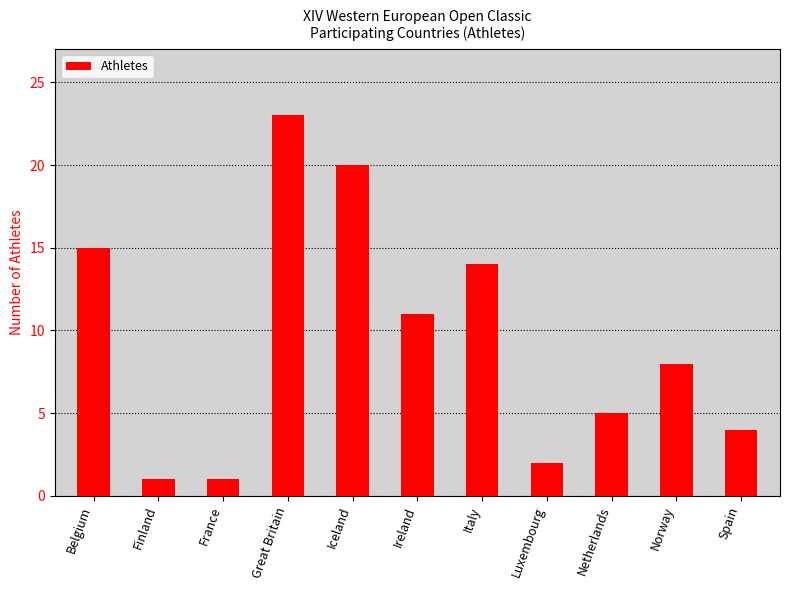

The value at Ireland is 11. True or false?

True